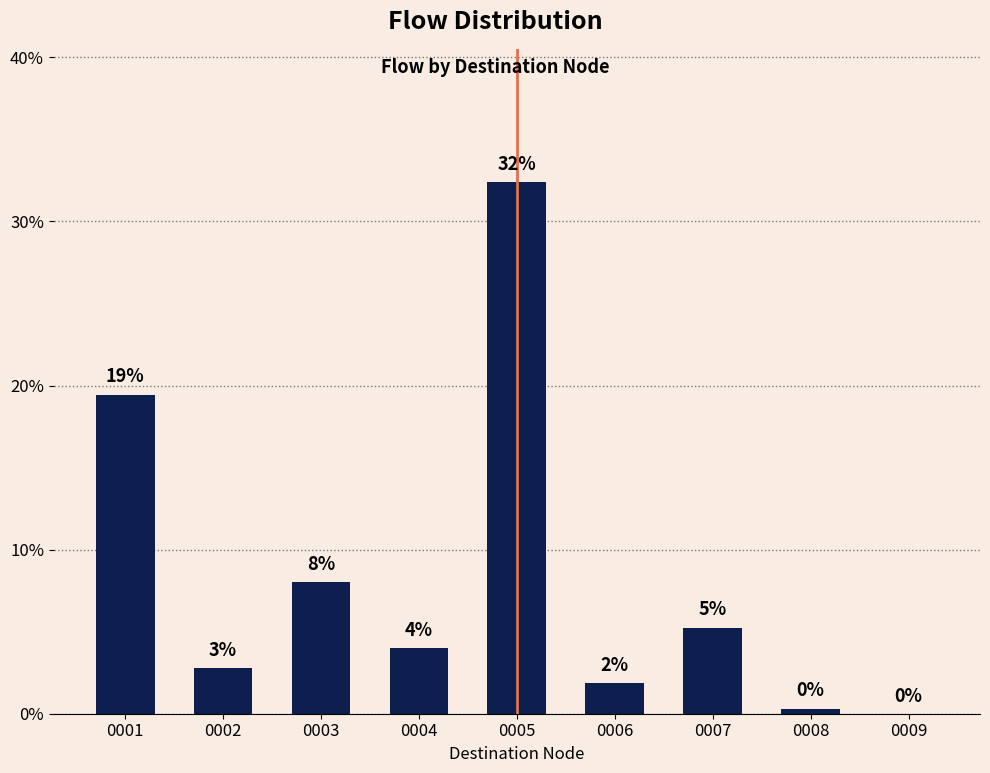

How many values exceed 4?

5